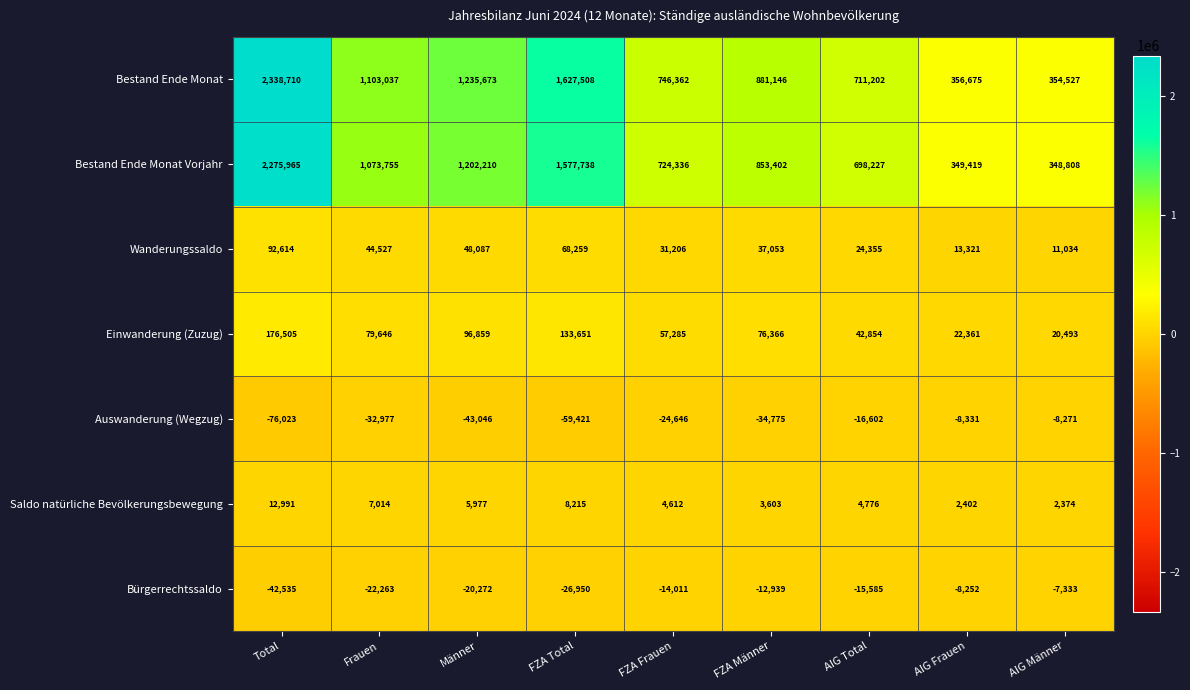

True or false: Bürgerrechtssaldo has a value of -7350 at AIG Total.

False